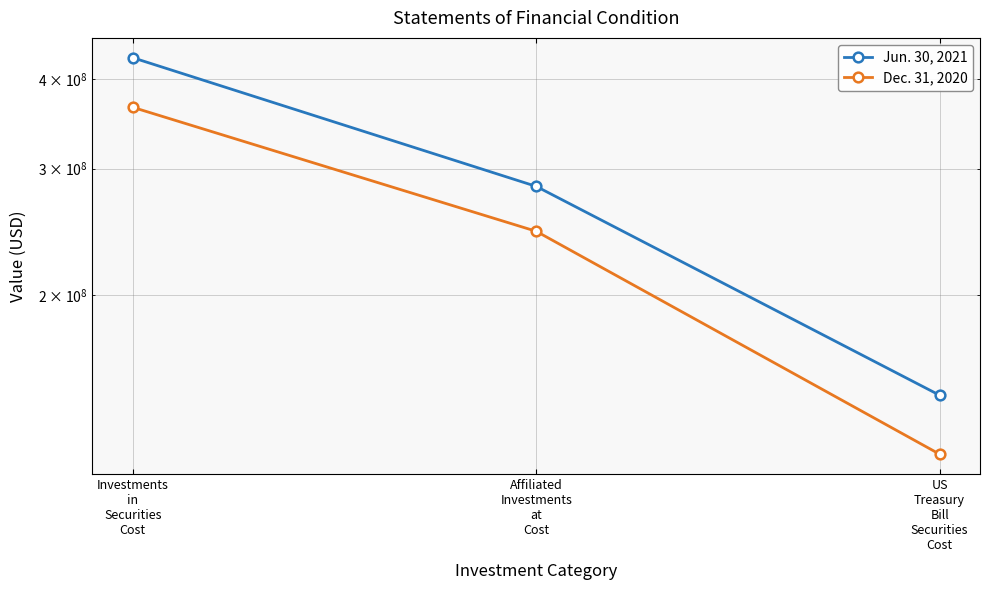

What is the sum of the Jun. 30, 2021 values at Investments
in
Securities
Cost and Affiliated
Investments
at
Cost?

711943924